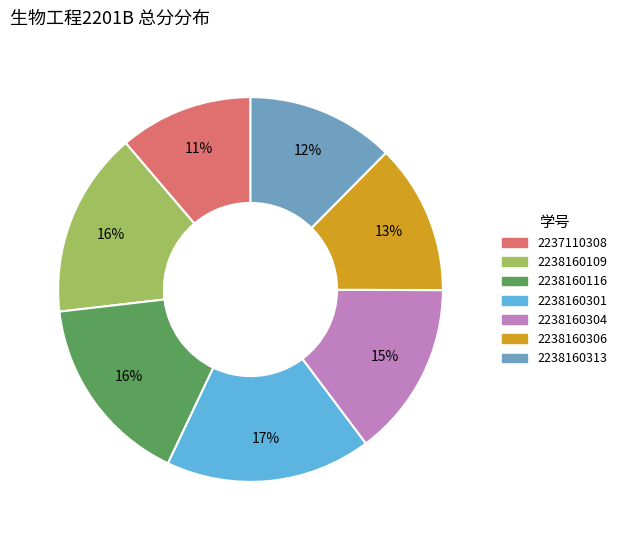

Combined, do 2238160304 and 2238160116 account for over 50%?

No